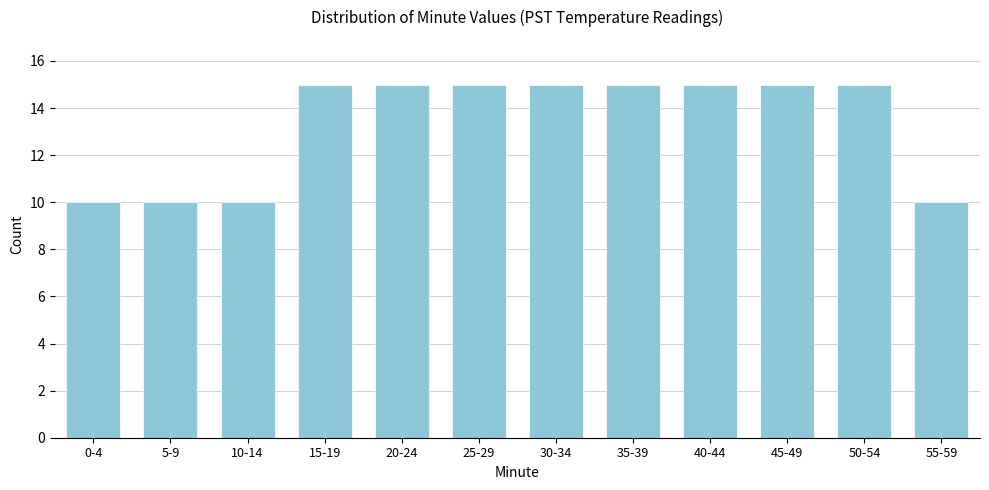

Reading right to left, extract all data points from this chart.

10	15	15	15	15	15	15	15	15	10	10	10